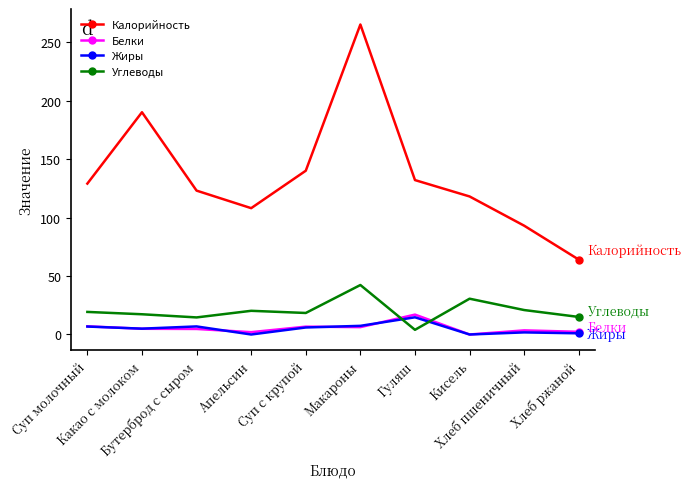

What position from the right is Суп молочный?

10